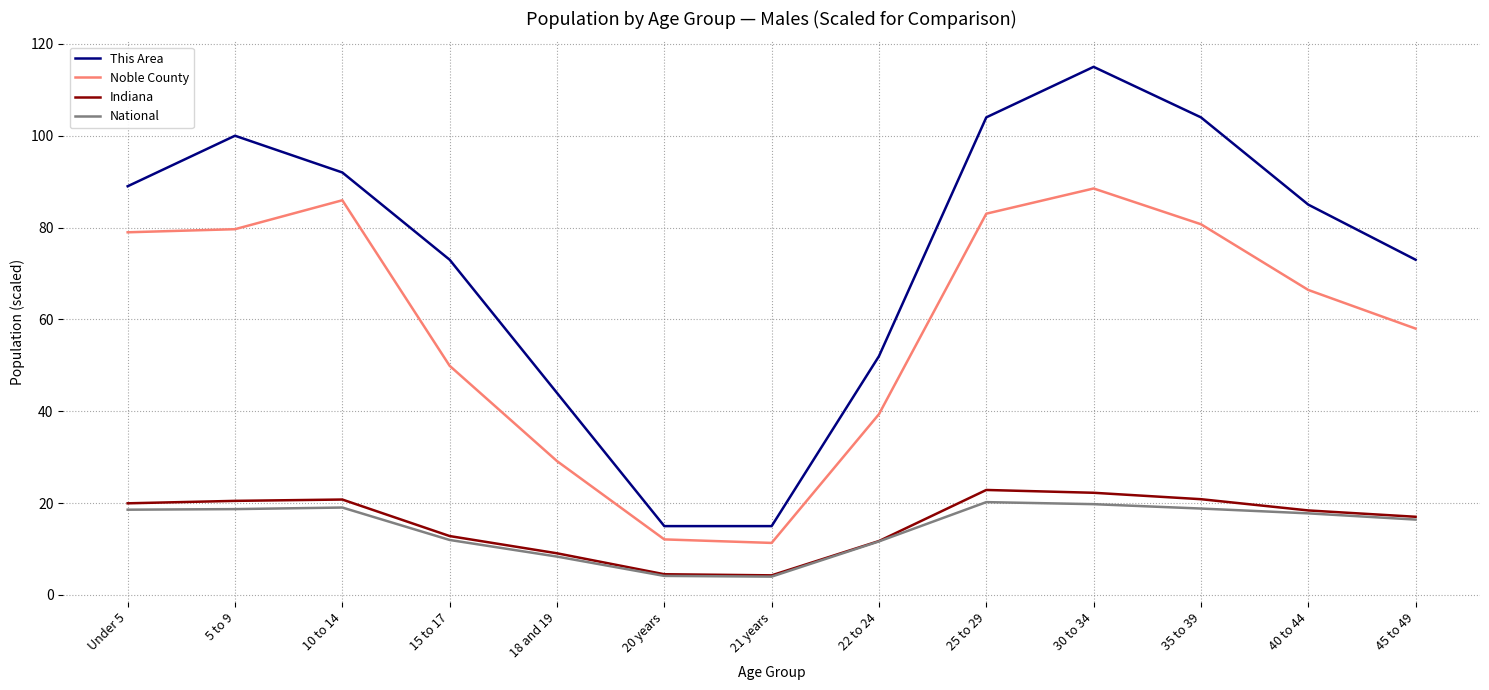

At which category does the chart reach its peak across all series?

30 to 34